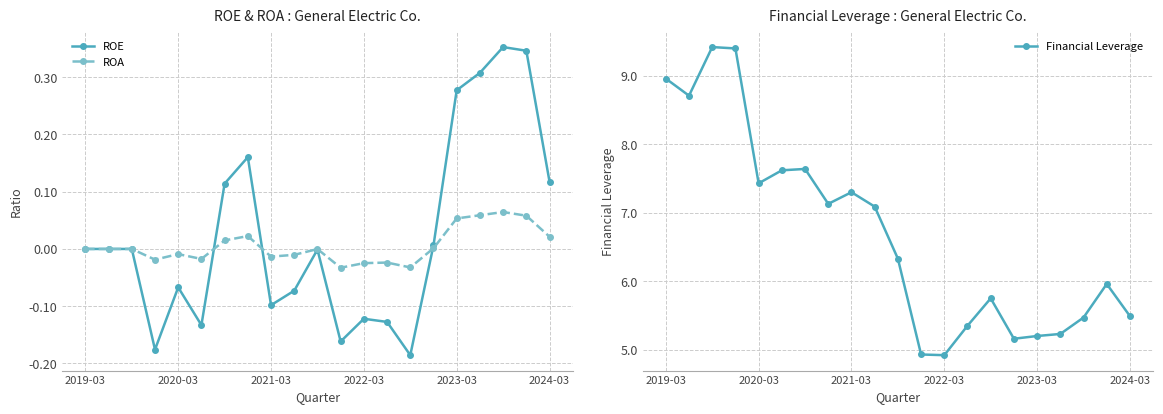

What are all the series names shown in the legend?

ROE, ROA, Financial Leverage